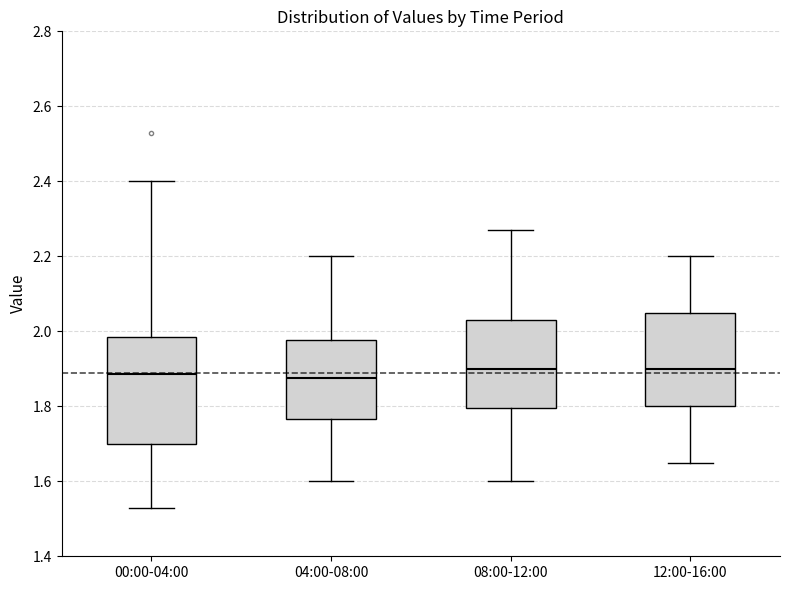

Reading left to right, transcribe this box plot: for each box, give where its median line is, the range the box spans, and where its two whiskers end, as read against the y-axis. The values are not printed on the chart, so give them approximately, as read against the axis.

00:00-04:00: median 1.88, box 1.70 to 1.98, whiskers 1.54 to 2.40
04:00-08:00: median 1.88, box 1.76 to 1.98, whiskers 1.60 to 2.20
08:00-12:00: median 1.90, box 1.80 to 2.04, whiskers 1.60 to 2.28
12:00-16:00: median 1.90, box 1.80 to 2.06, whiskers 1.66 to 2.20